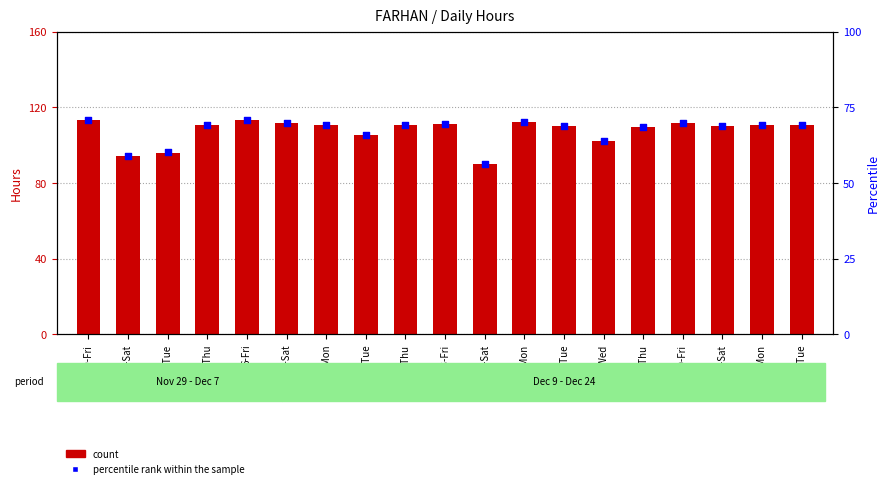

At which category is the sum across all series the highest?

29-Fri